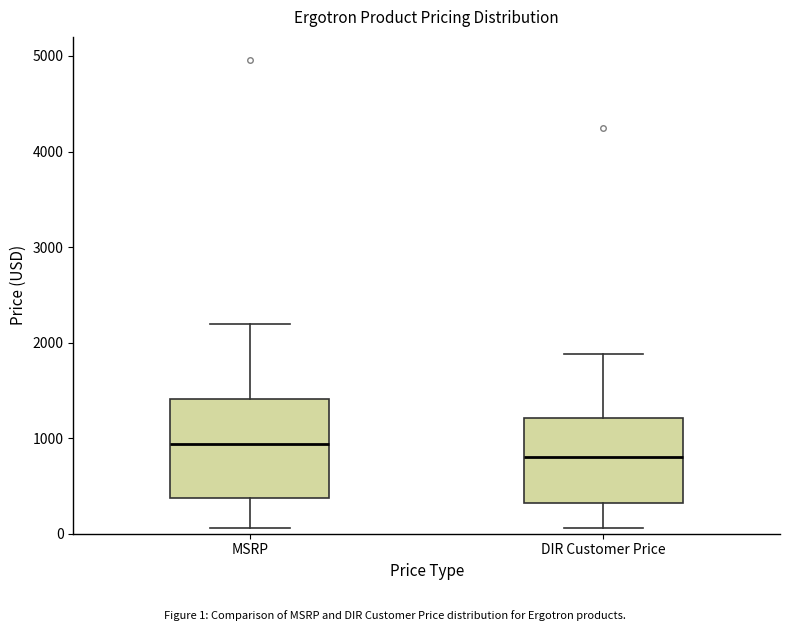

Reading left to right, transcribe this box plot: for each box, give where its median line is, the range the box spans, and where its two whiskers end, as read against the y-axis. The values are not printed on the chart, so give them approximately, as read against the axis.

MSRP: median 900, box 400 to 1400, whiskers 100 to 2200
DIR Customer Price: median 800, box 300 to 1200, whiskers 100 to 1900